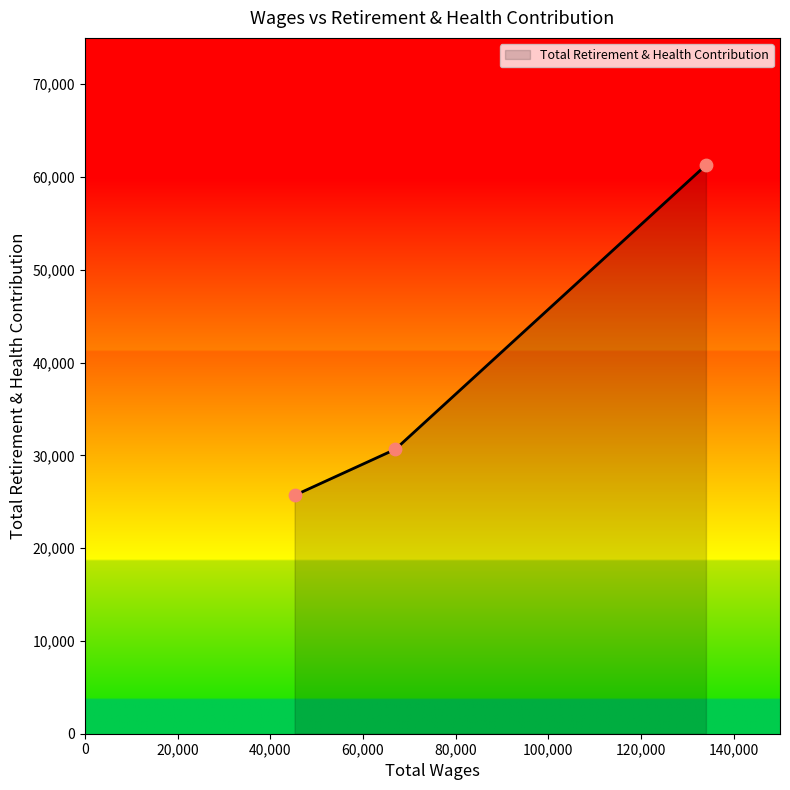

What is the minimum value shown in the chart?

25690